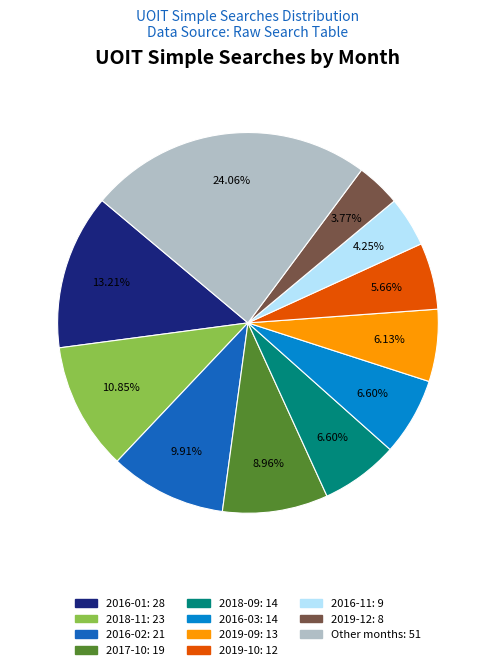

How many slices are in this pie chart?

11